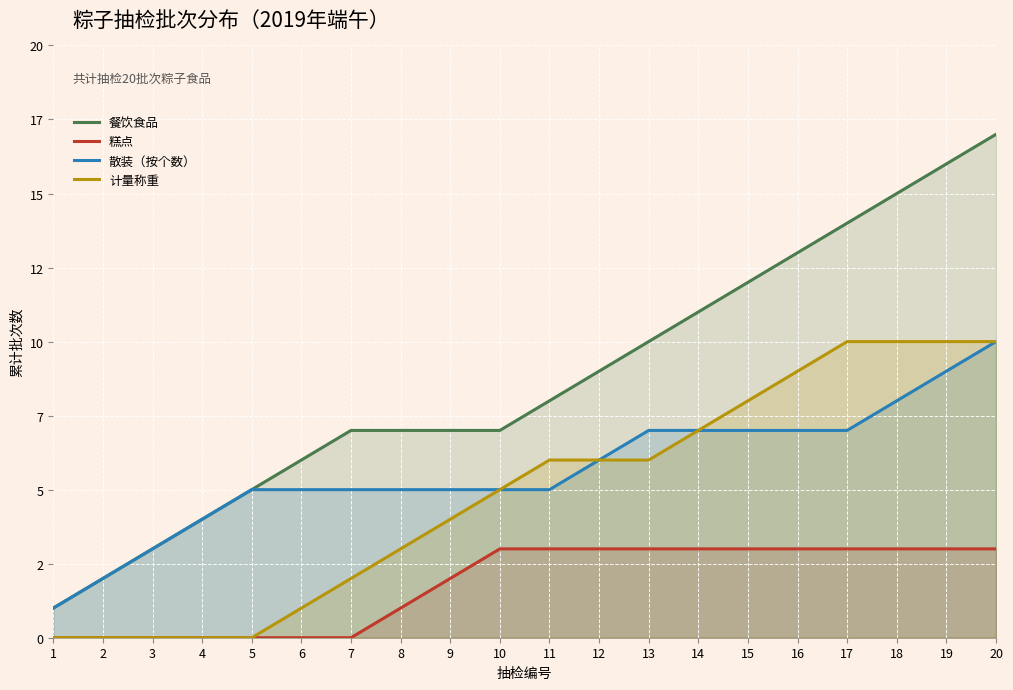

What is the sum of all 餐饮食品 values?

174